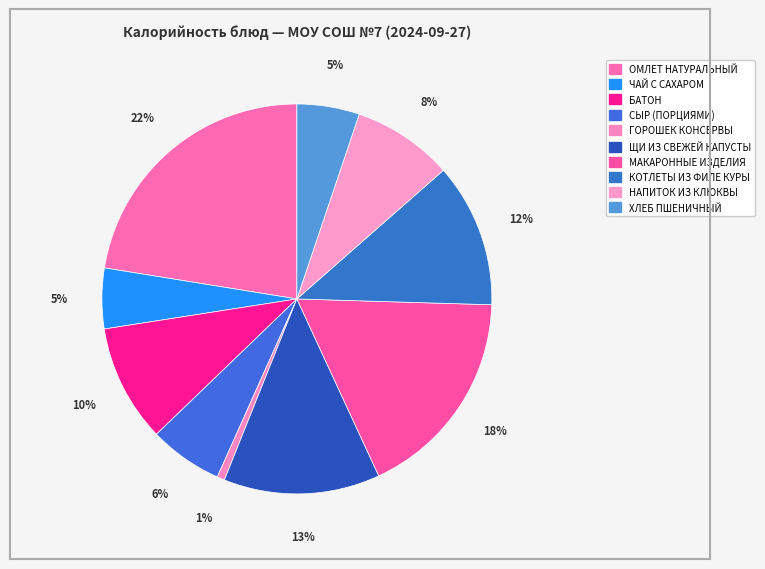

To the nearest percent, what is the difference between the ОМЛЕТ НАТУРАЛЬНЫЙ and ХЛЕБ ПШЕНИЧНЫЙ slice percentages?

17%